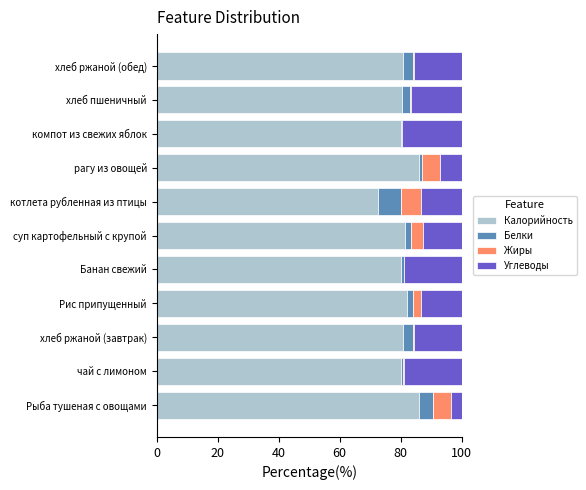

How many data points does each series have?

11